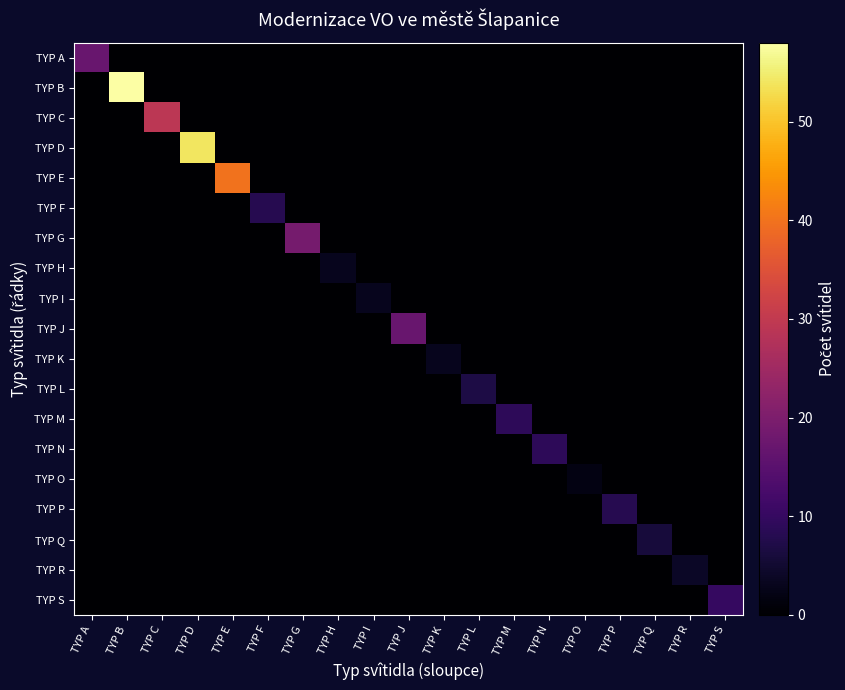

Between TYP F and TYP P, which is larger?

TYP F